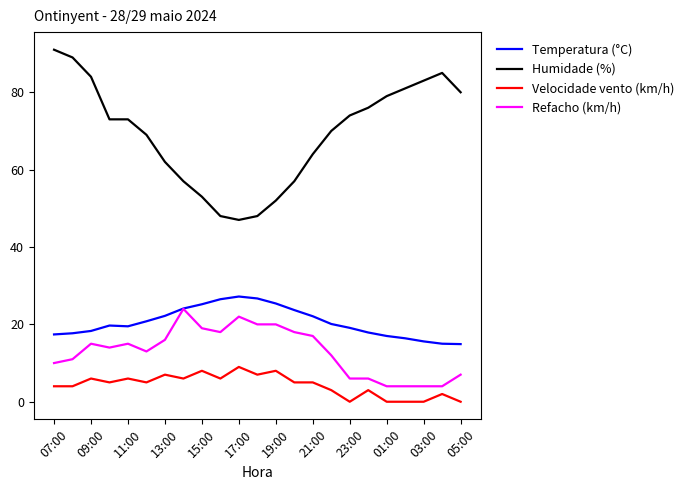

Which series has the widest spread of values?

Humidade (%)